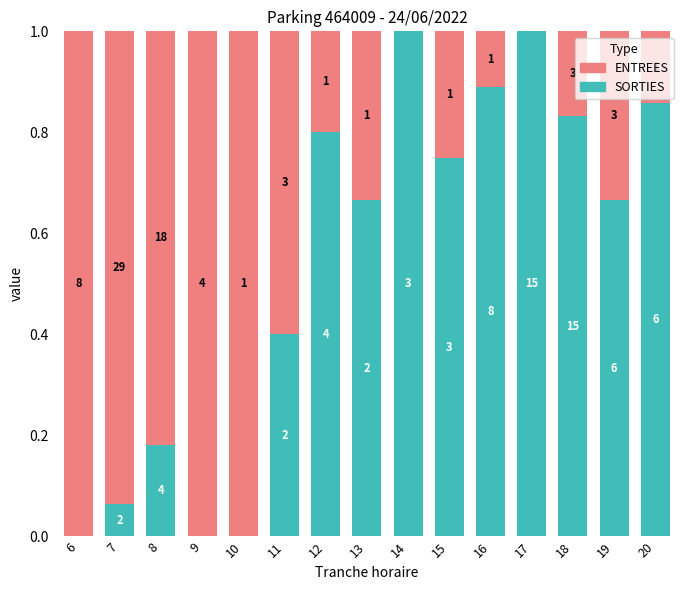

Which has a higher value, 14 or 9?

14